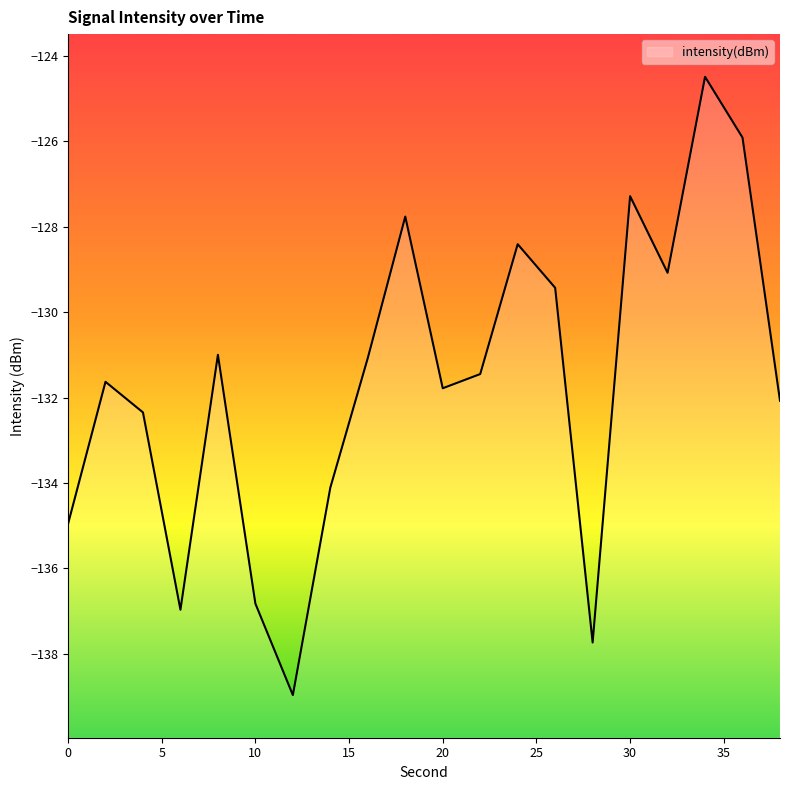

Reading right to left, extract all data points from this chart.

-132.1	-125.9	-124.5	-129.1	-127.3	-137.7	-129.4	-128.4	-131.5	-131.8	-127.8	-131.1	-134.1	-139.0	-136.8	-131.0	-137.0	-132.3	-131.6	-135.0